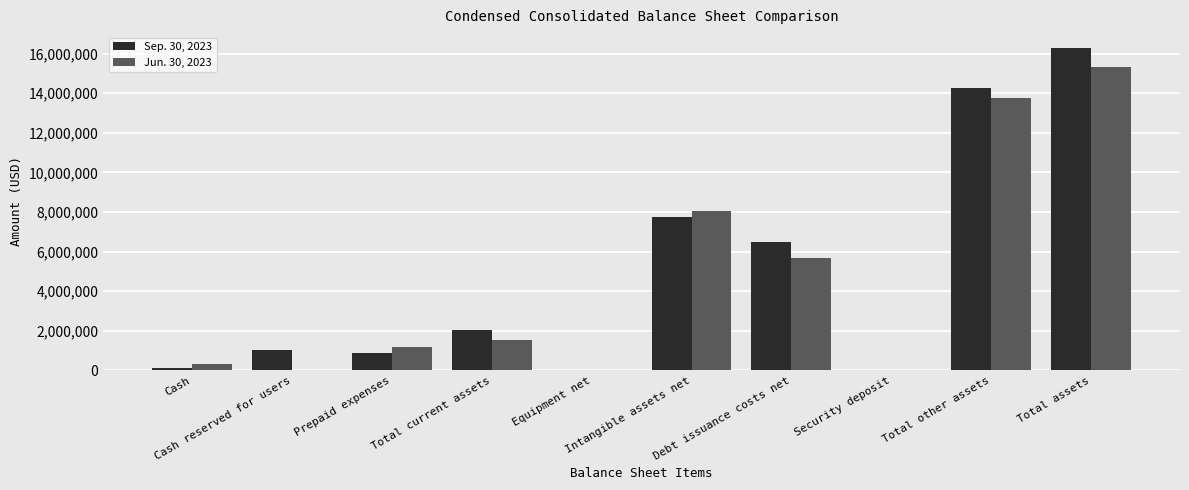

Which series has the largest total across all categories?

Sep. 30, 2023